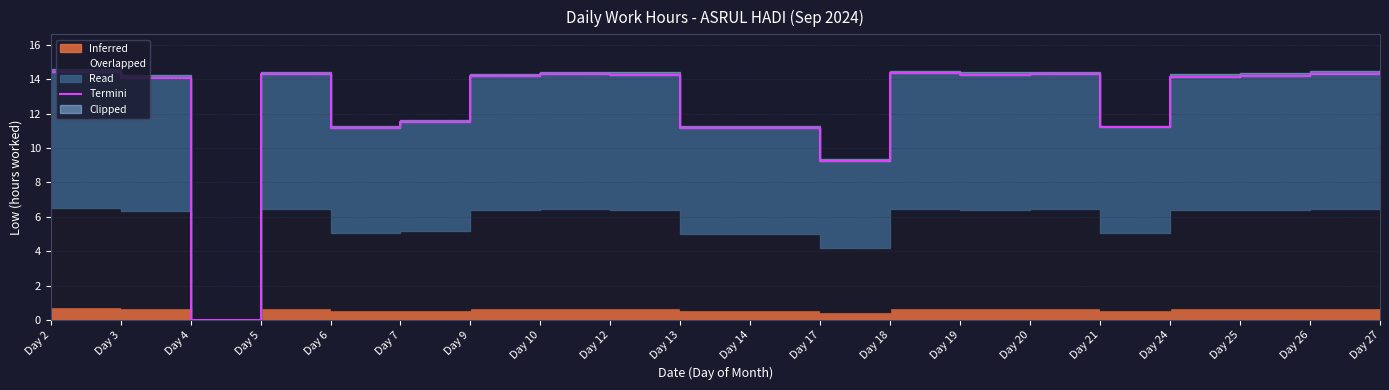

Which has a higher value, Day 25 or Day 27?

Day 27